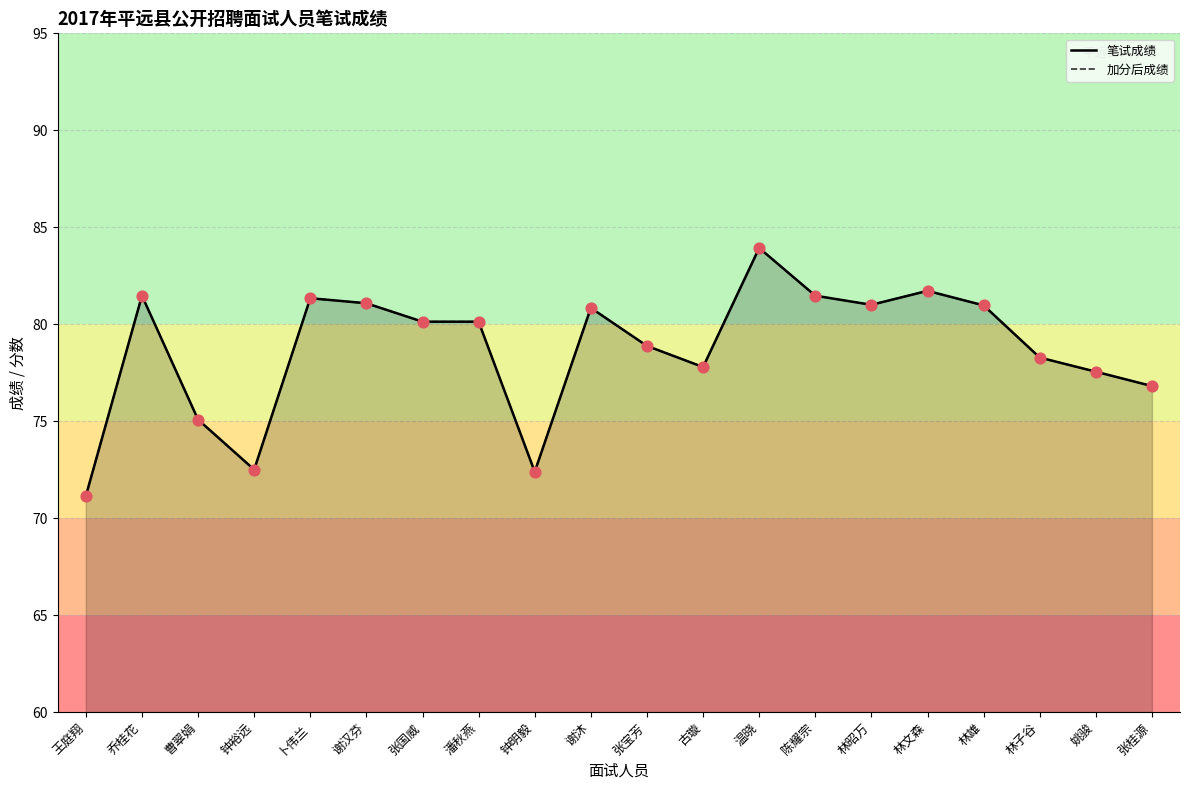

Which series has the largest total across all categories?

笔试成绩